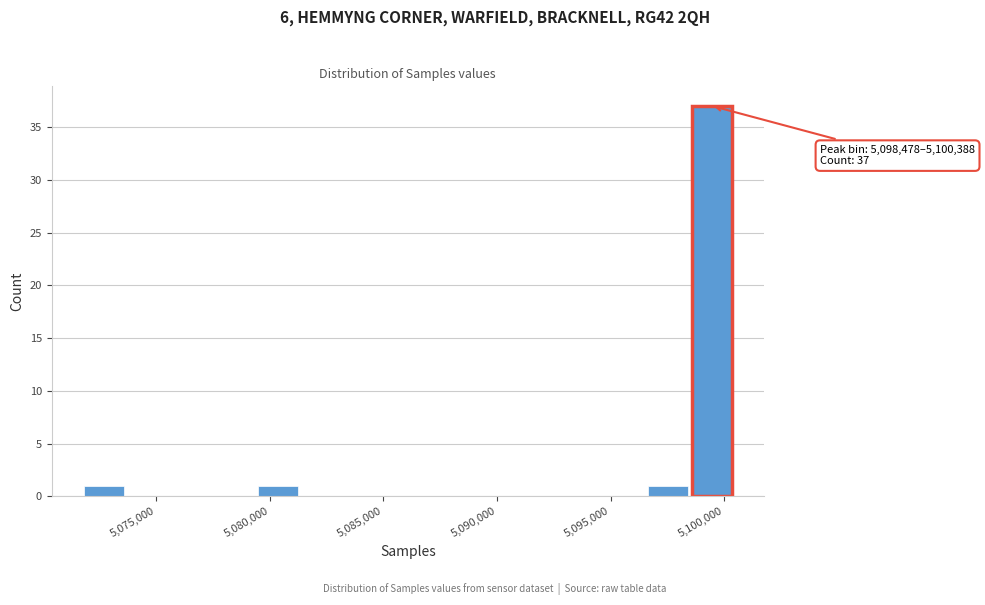

Around what value on the x-axis is the tallest bar? Give the approximate position of its centre, as read against the axis.

5099500